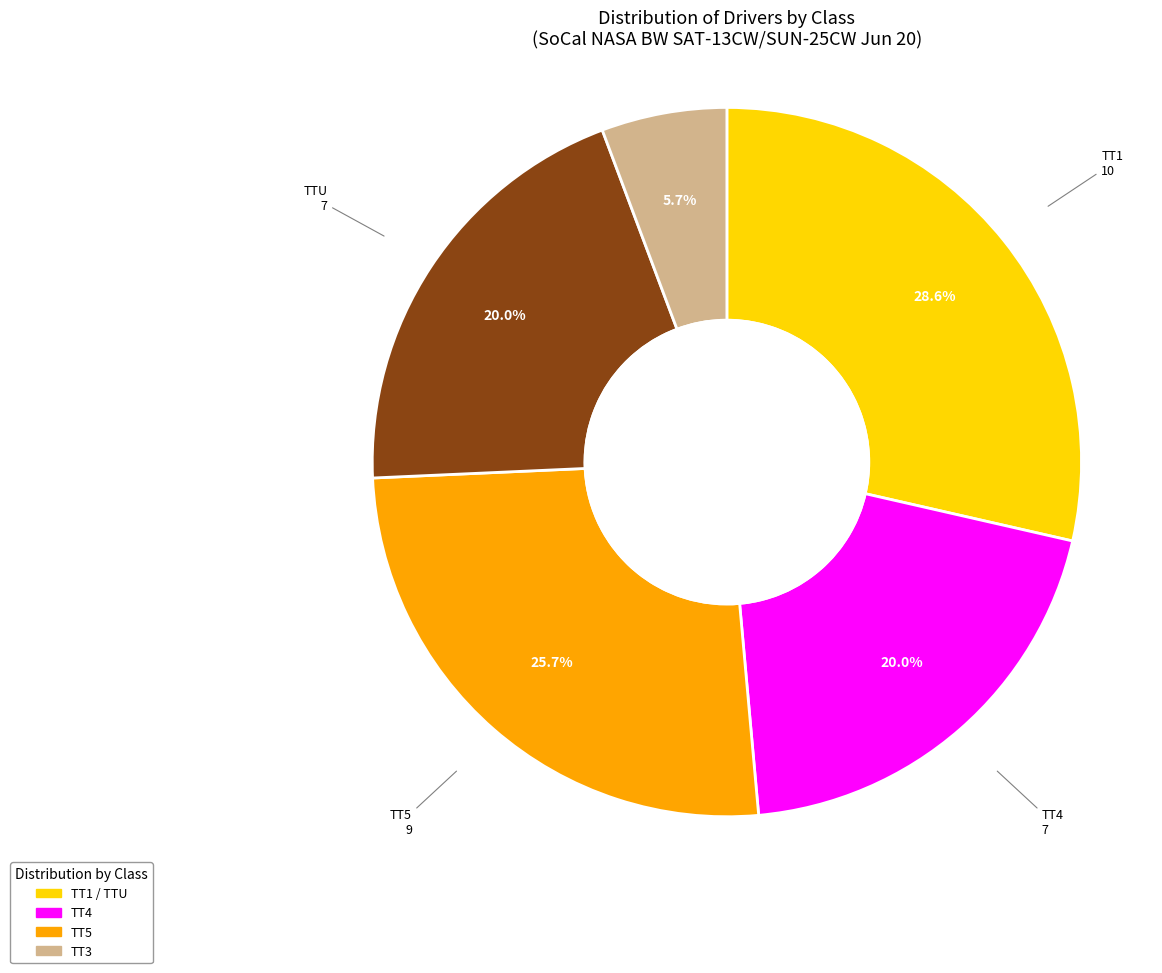

To the nearest percent, what portion does TT3 represent?

6%